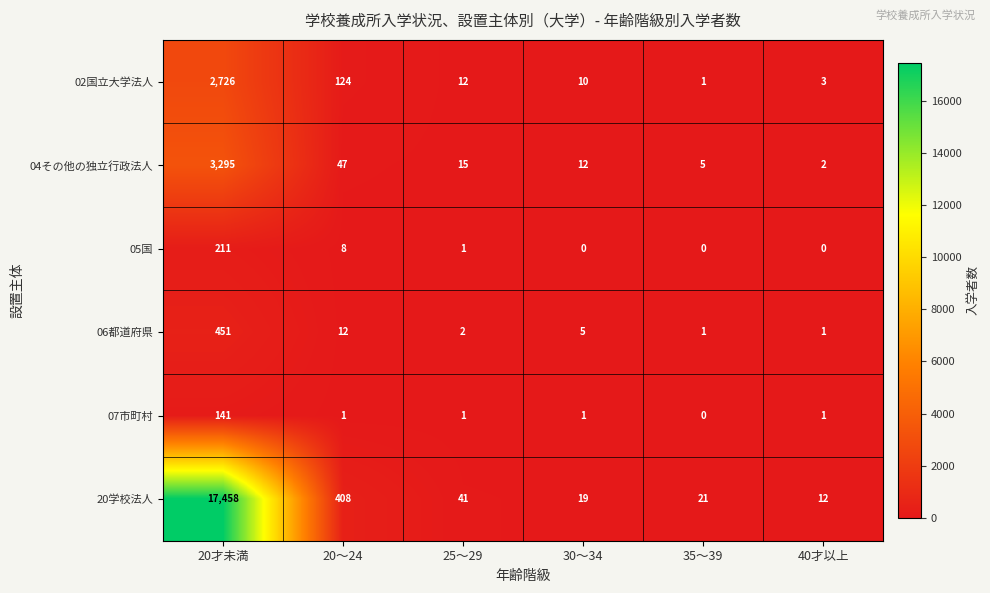

What value does the 05国 series have at 20才未満, to the nearest 10?

210